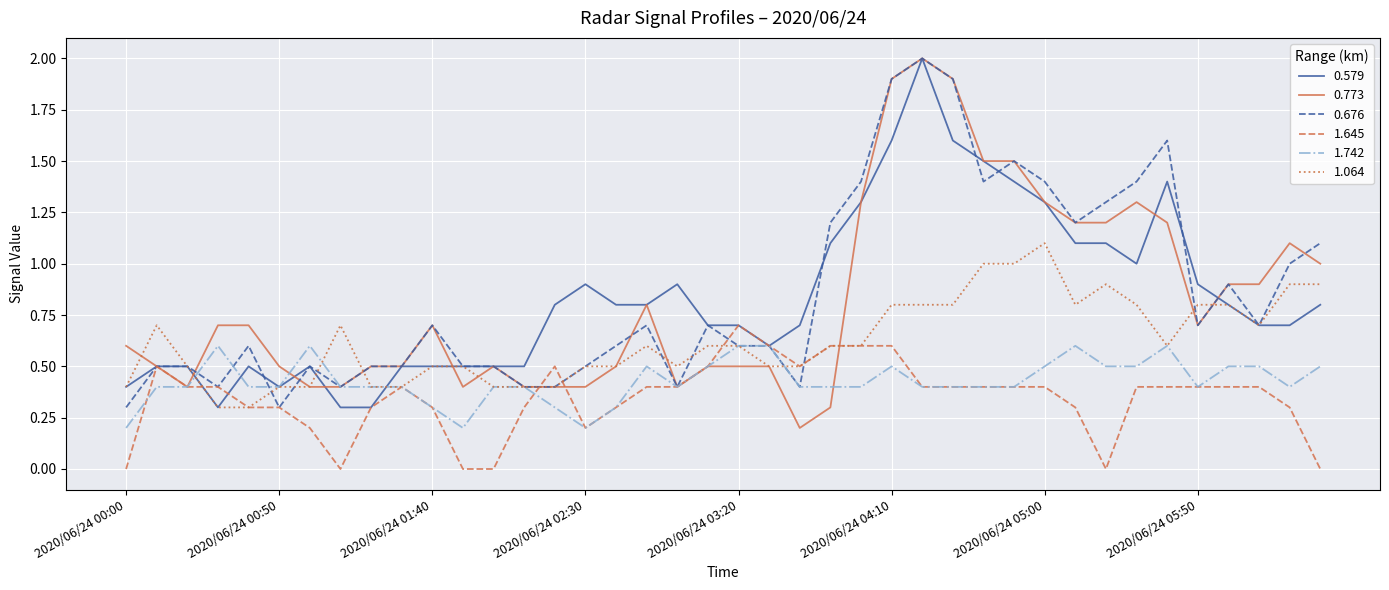

What is the lowest value of the 0.579 series?

0.3